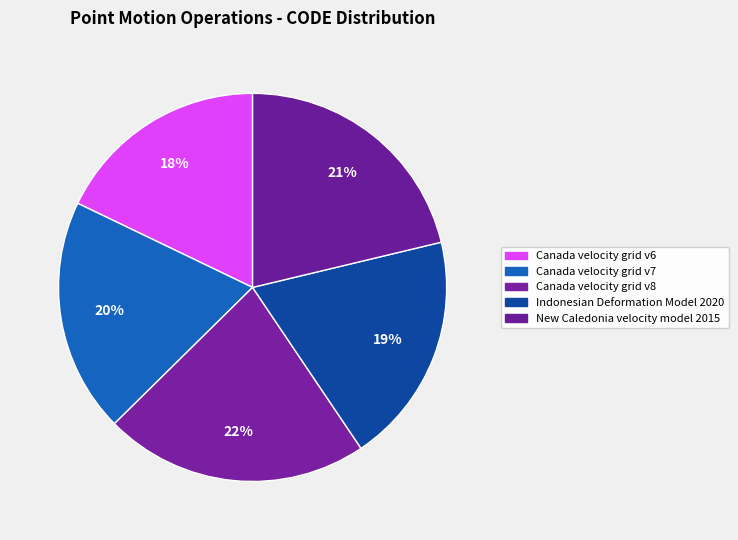

How many segments does this pie chart have?

5